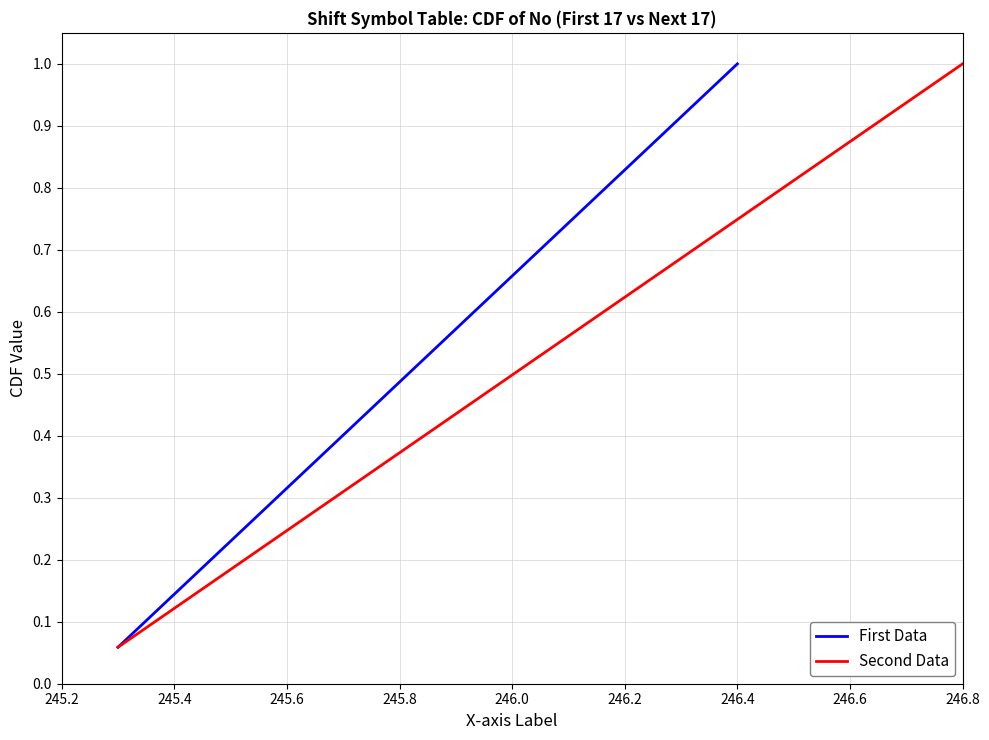

Between 245.4 and 246.2, which series saw the biggest shift?

First Data